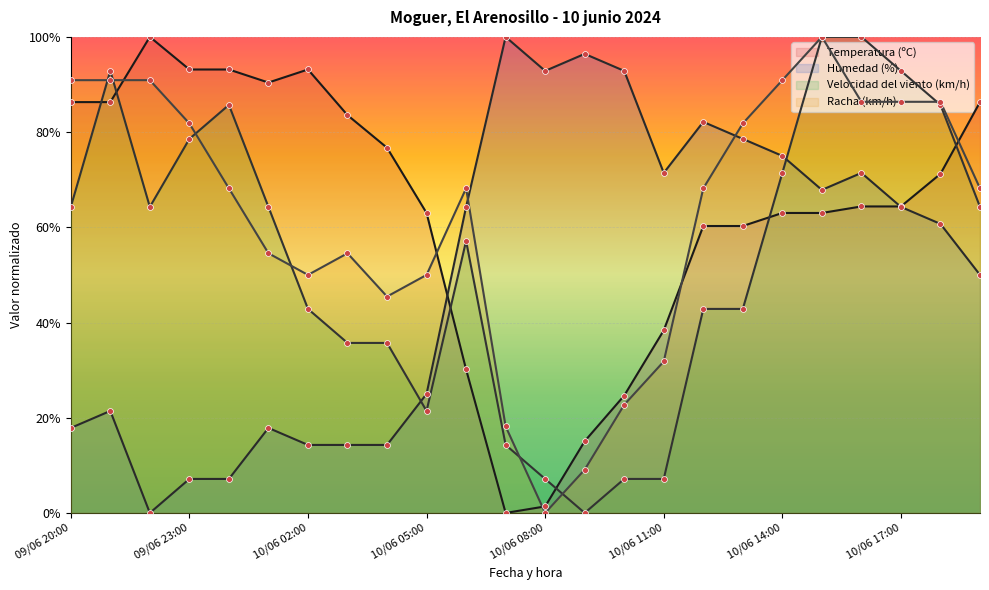

What are all the series names shown in the legend?

Temperatura (ºC), Humedad (%), Velocidad del viento (km/h), Racha (km/h)